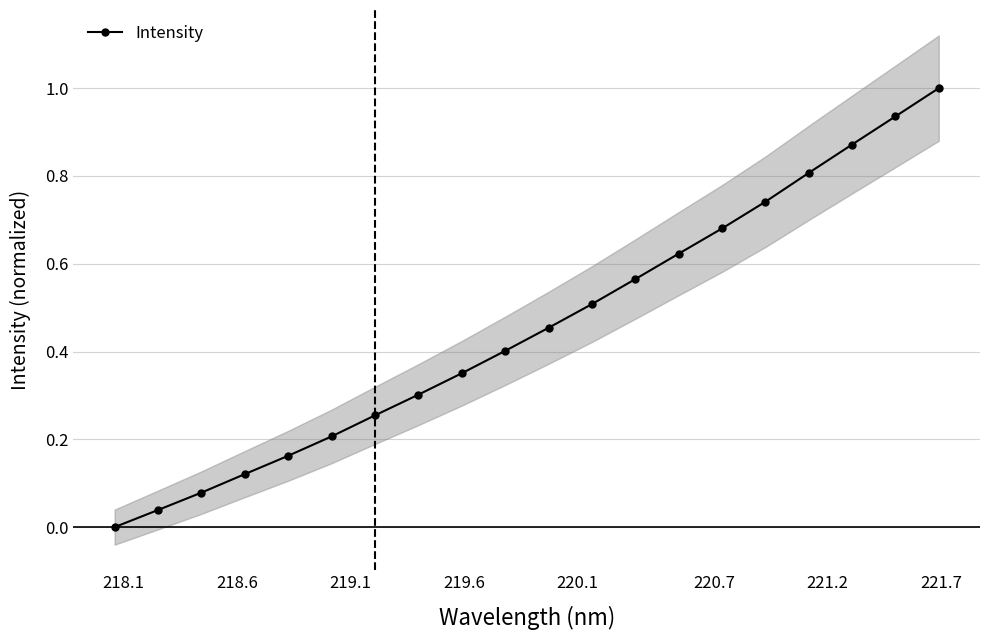

Is this an area chart (filled region under the line)?

No